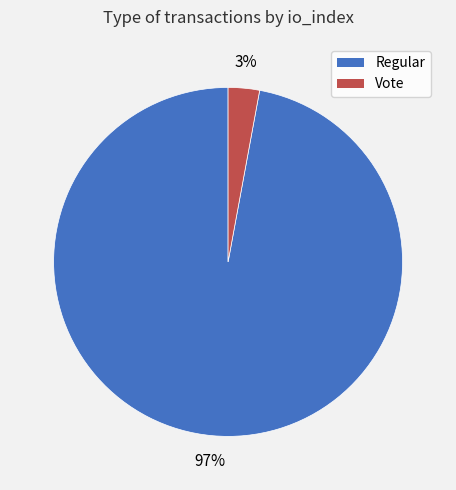

Do Regular and Vote together represent more than half of the pie?

Yes